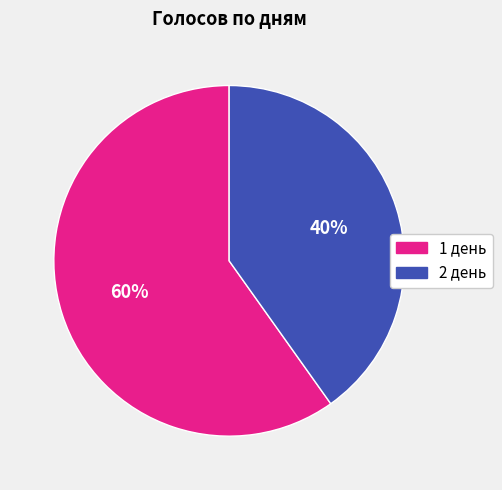

What is the ratio of the value at 1 день to the value at 2 день?

1.5